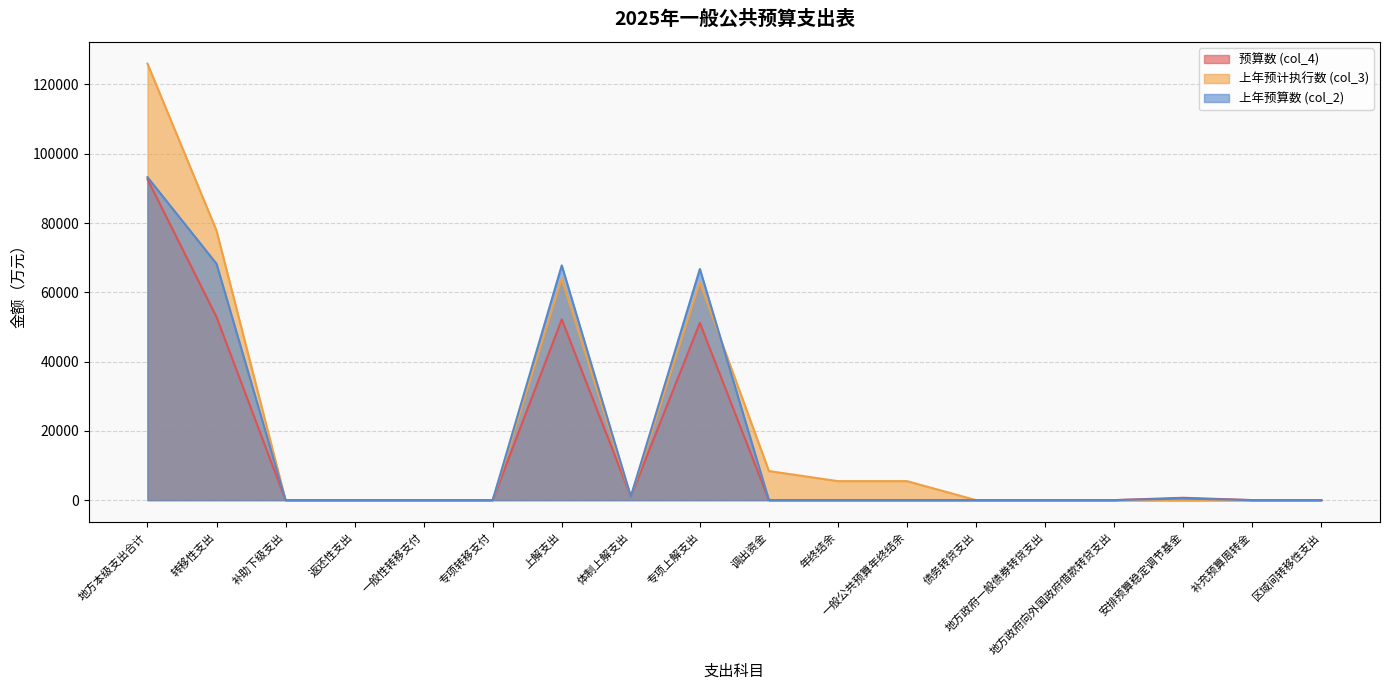

Where is the first local minimum for 预算数 (col_4)?

体制上解支出